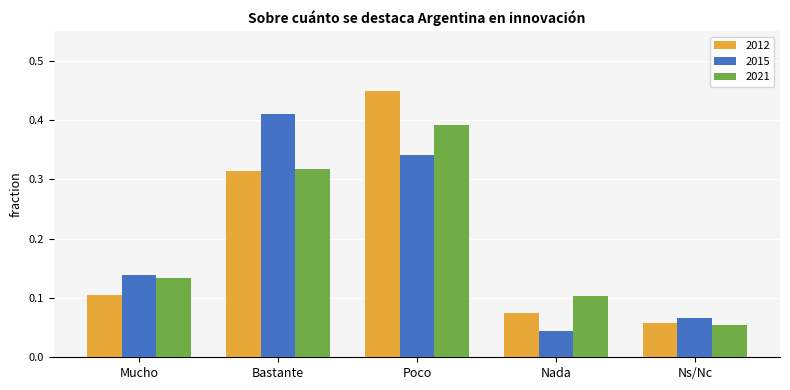

At which category is the sum across all series the highest?

Poco